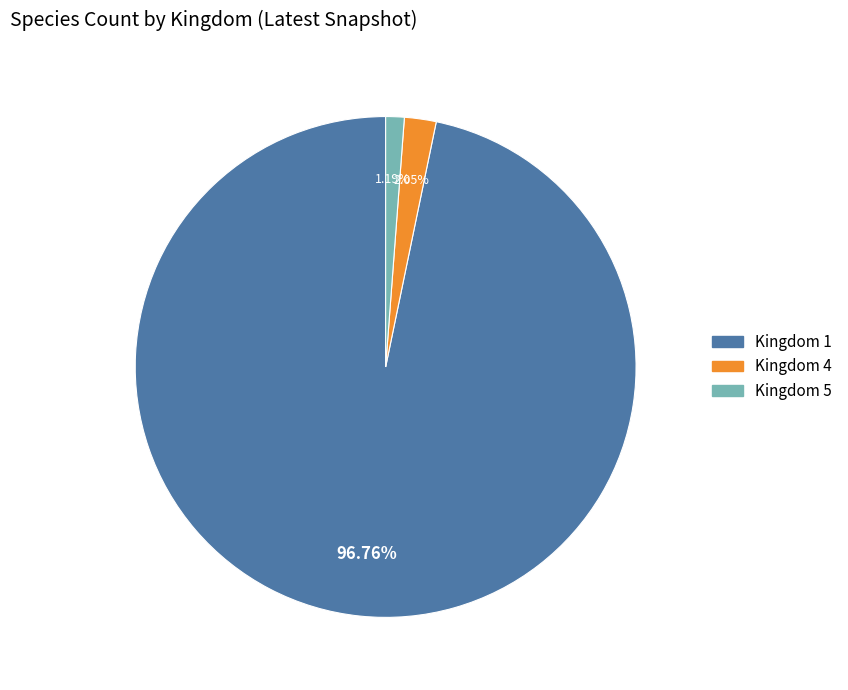

To the nearest percent, what is the difference between the Kingdom 4 and Kingdom 5 slice percentages?

1%